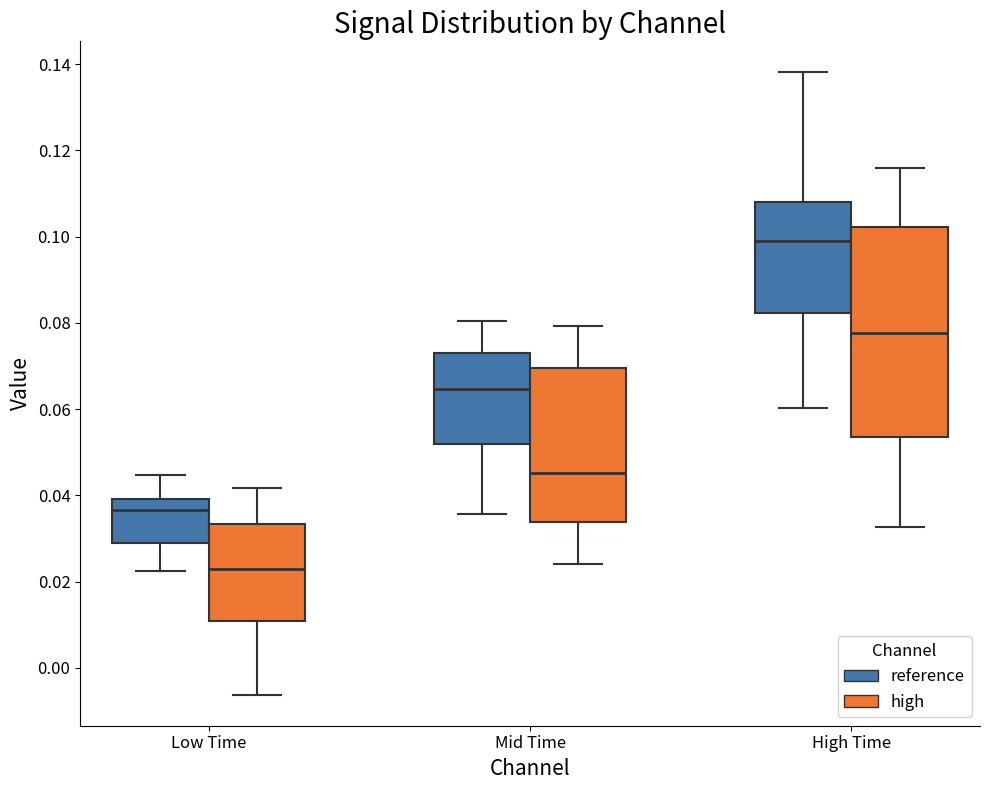

Where does the upper whisker of the box for Mid Time (reference) end on the y-axis? The values are not printed on the chart, so give them approximately, as read against the axis.

0.080